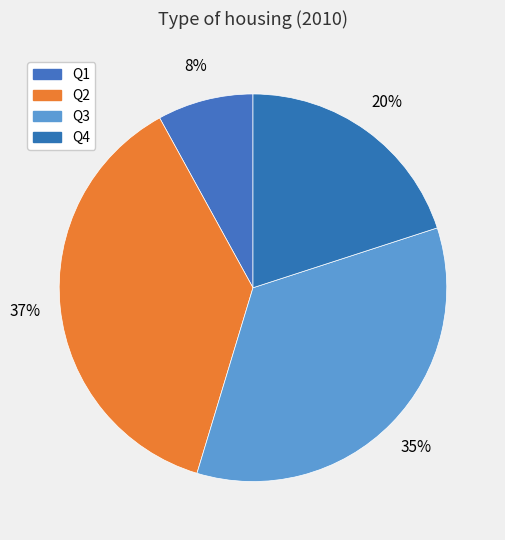

To the nearest percent, what percentage of the pie is Q1?

8%